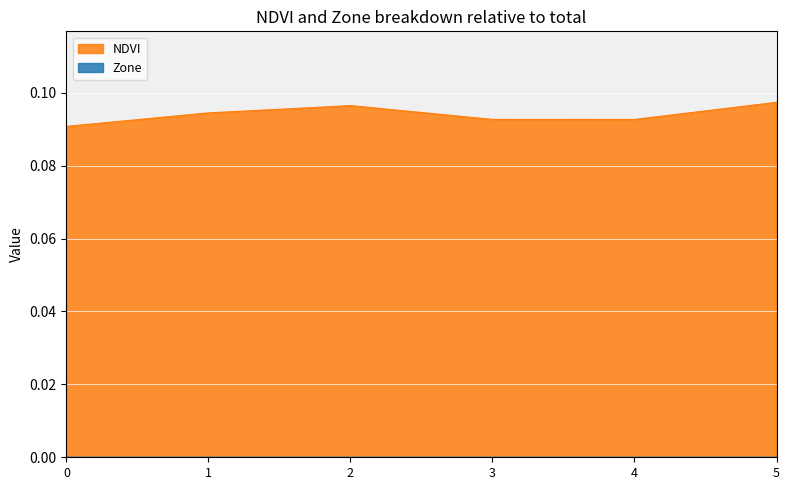

True or false: the data shows 0.1 at 0.

True